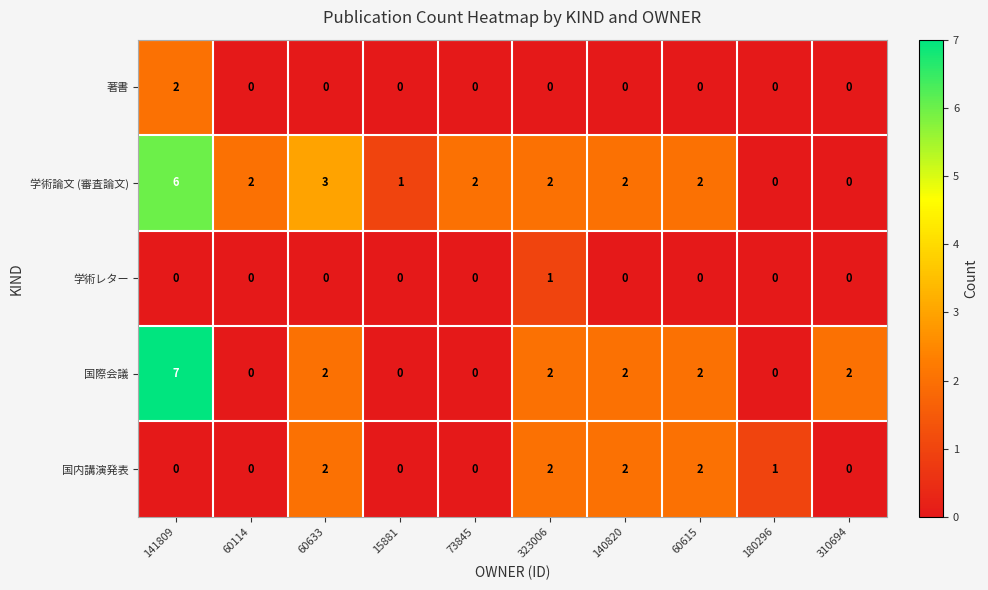

What is the sum of all 国内講演発表 values?

9